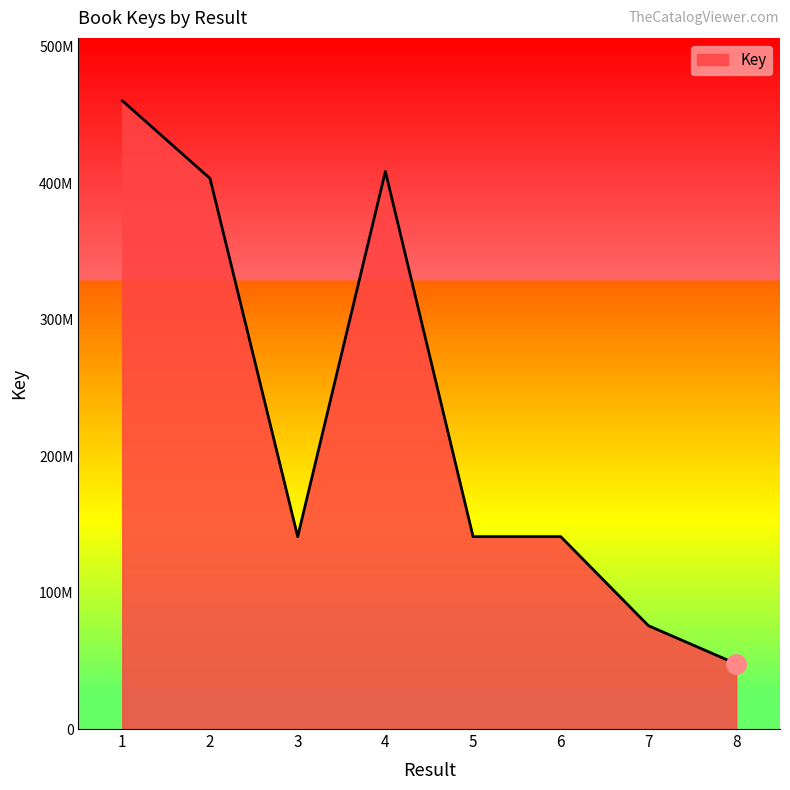

What is the average value?

227442603